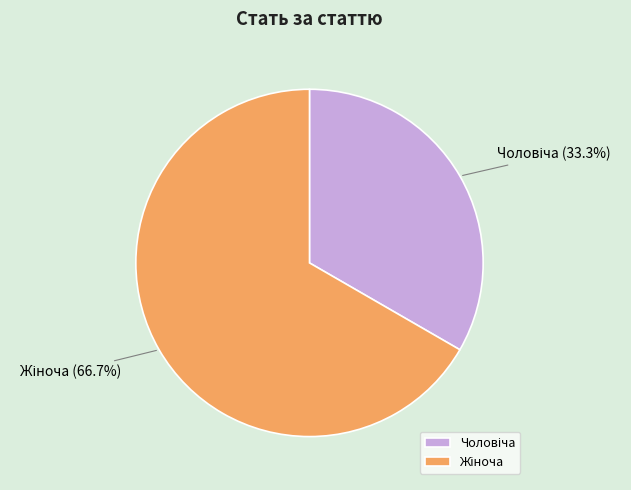

Count the number of slices in the pie.

2